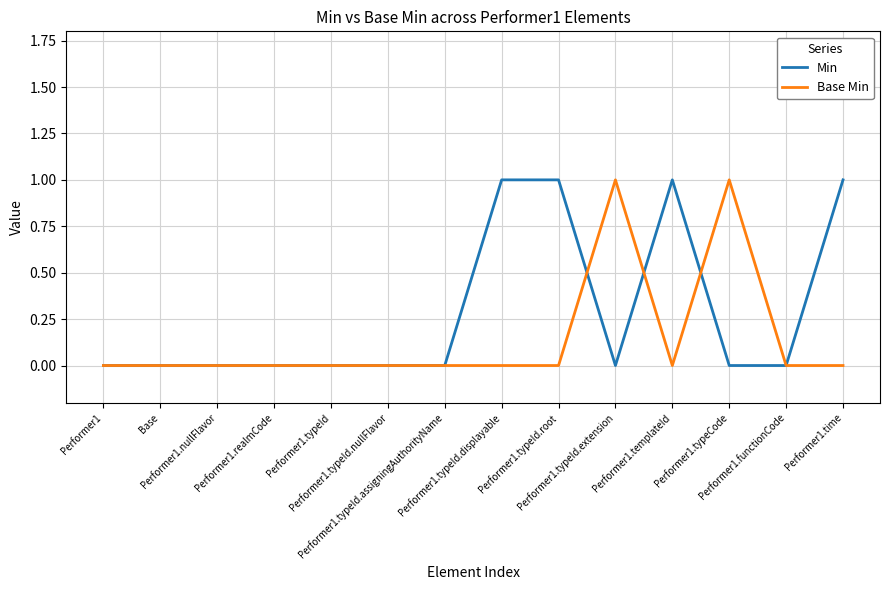

What is the difference between the maximum and minimum values in the Min series?

1